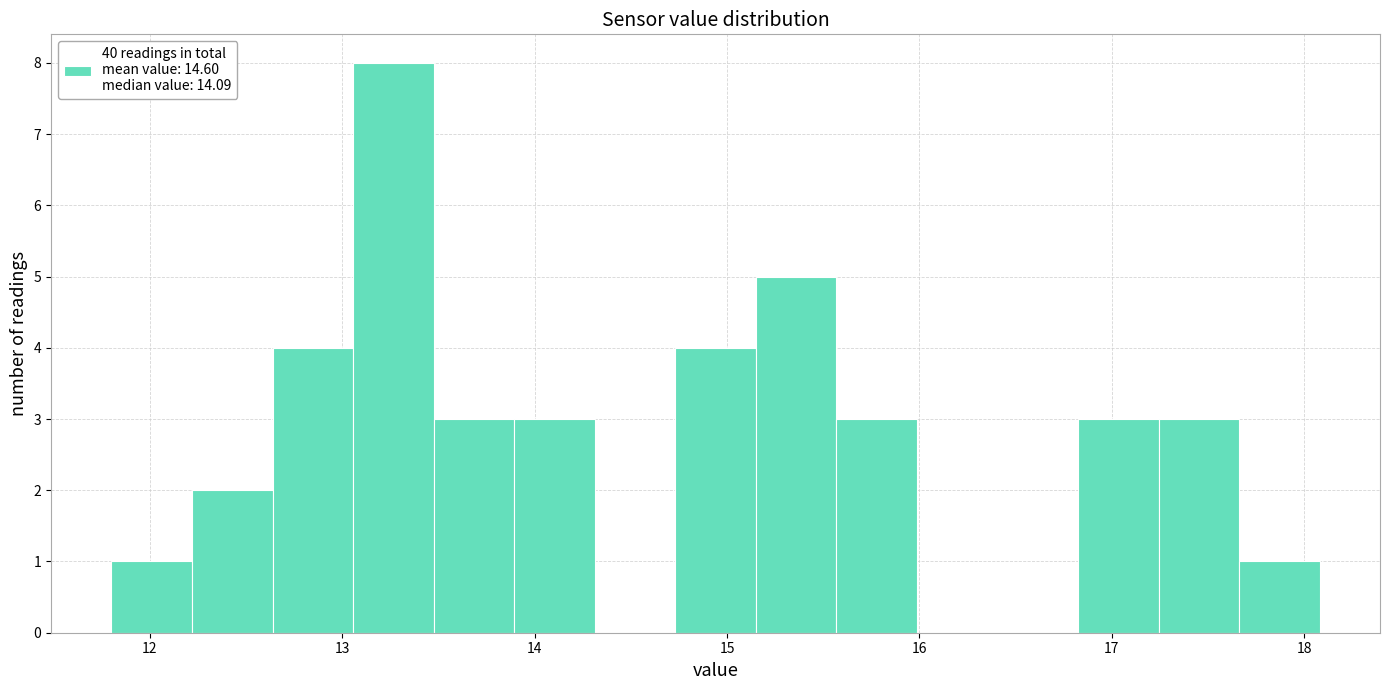

What is the height of the bar covering 17.7 to 18.1 on the x-axis? Neither the bar edges nor the heights are printed on the chart, so give them approximately, as read against the axes.

1